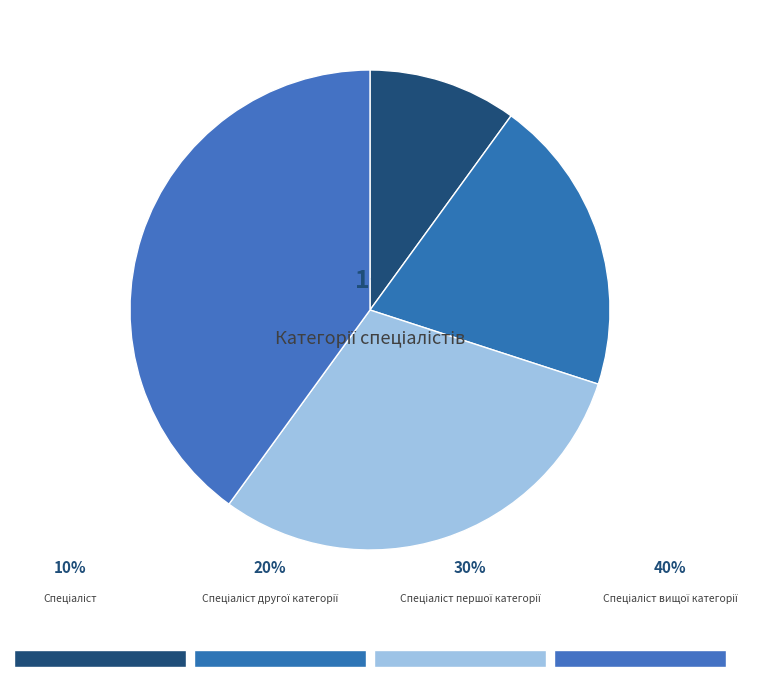

How many segments does this pie chart have?

4